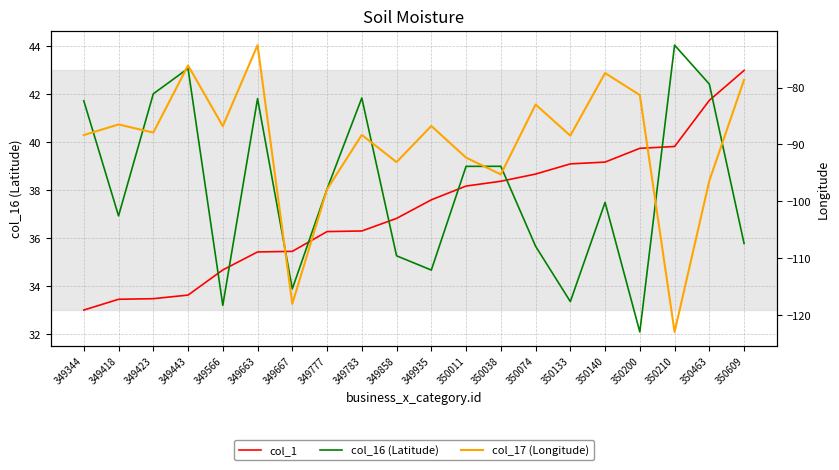

What is the total value across all series at 349777?

-23.6